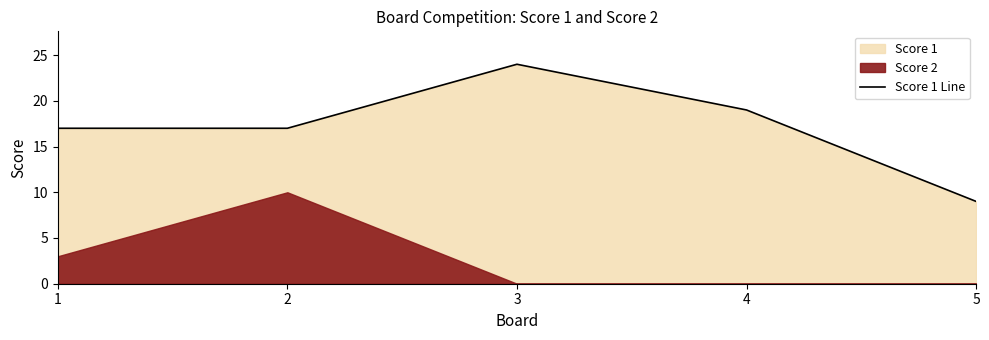

Where is the data nearest to the value 16?

1